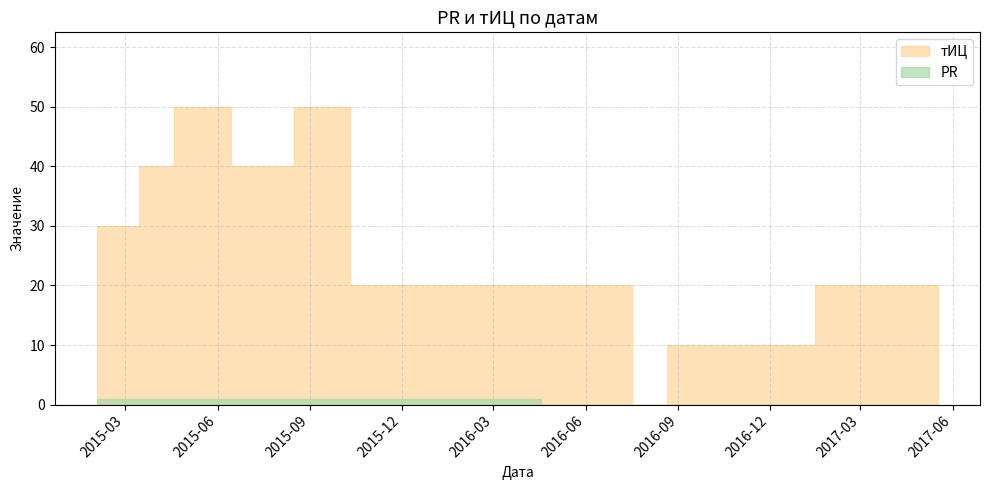

What are all the series names shown in the legend?

тИЦ, PR